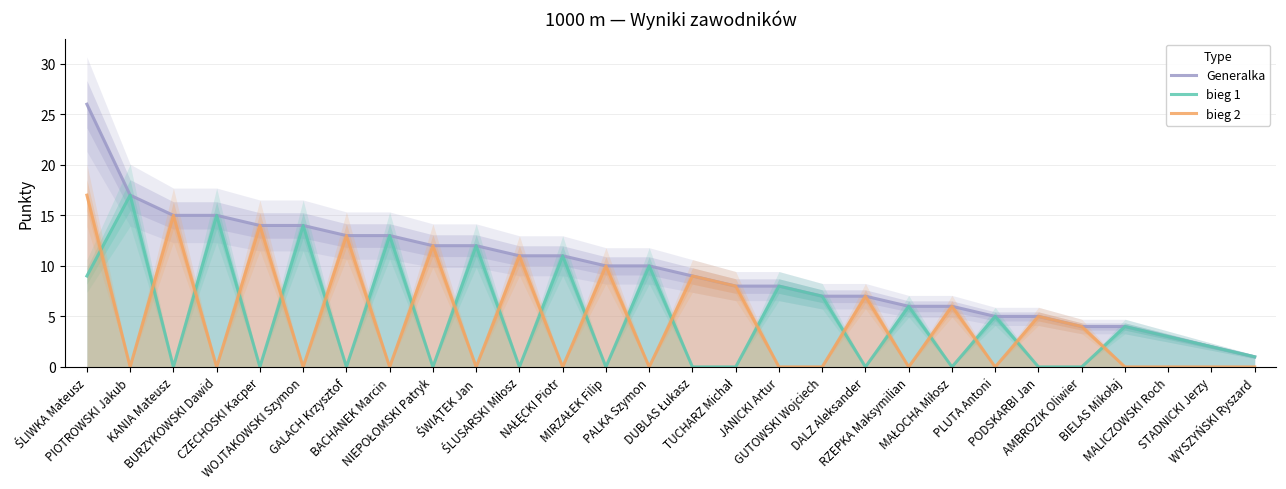

Which category has the highest value across all series?

ŚLIWKA Mateusz